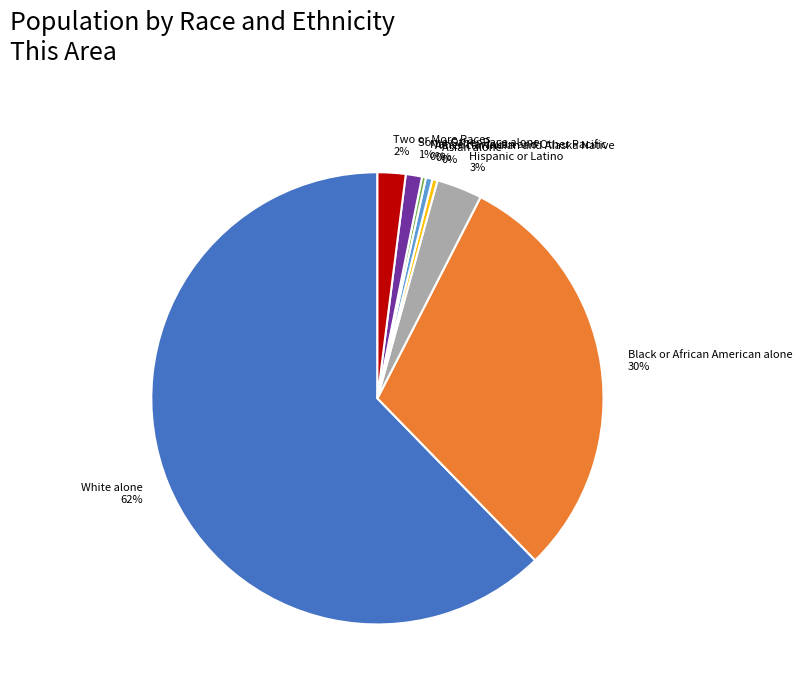

Is White alone the majority of the pie?

Yes